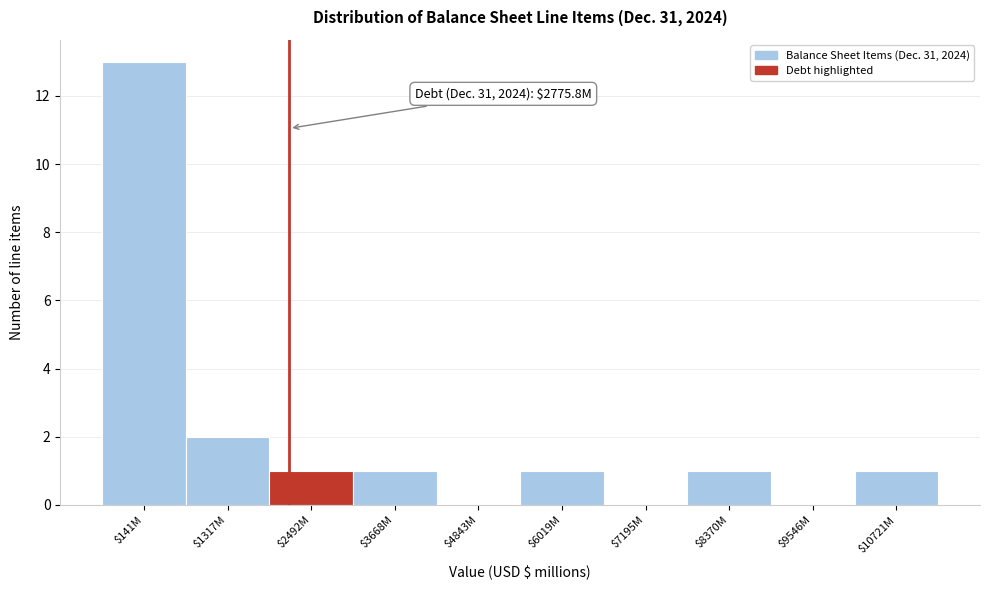

What is the greatest value displayed?

13